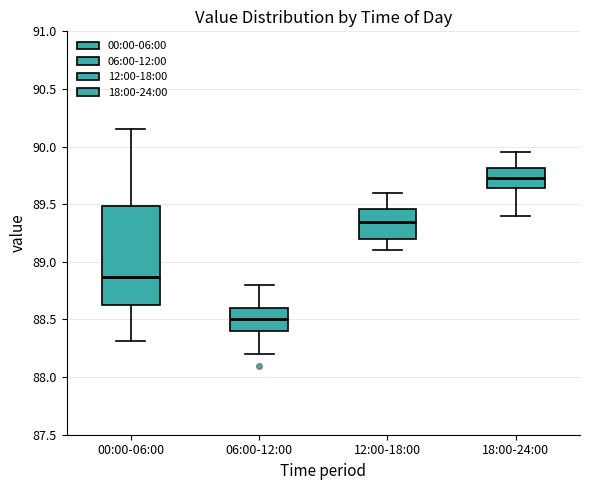

Reading left to right, transcribe this box plot: for each box, give where its median line is, the range the box spans, and where its two whiskers end, as read against the y-axis. The values are not printed on the chart, so give them approximately, as read against the axis.

00:00-06:00: median 88.85, box 88.65 to 89.50, whiskers 88.30 to 90.15
06:00-12:00: median 88.50, box 88.40 to 88.60, whiskers 88.20 to 88.80
12:00-18:00: median 89.35, box 89.20 to 89.45, whiskers 89.10 to 89.60
18:00-24:00: median 89.75, box 89.65 to 89.80, whiskers 89.40 to 89.95